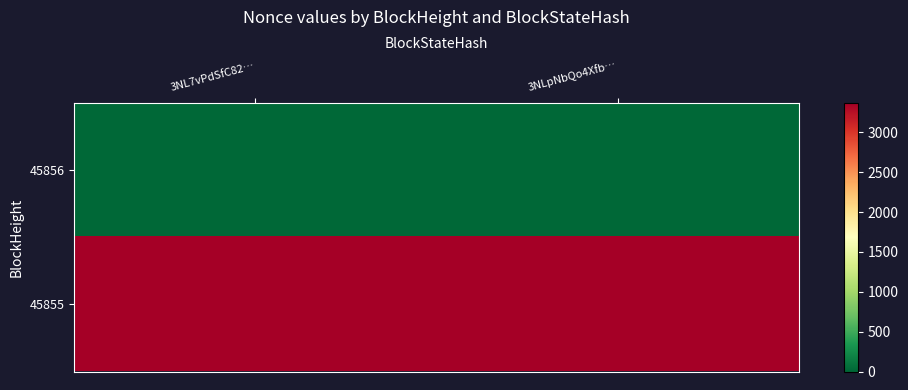

List the series in order of their peak value, highest first.

45855, 45856